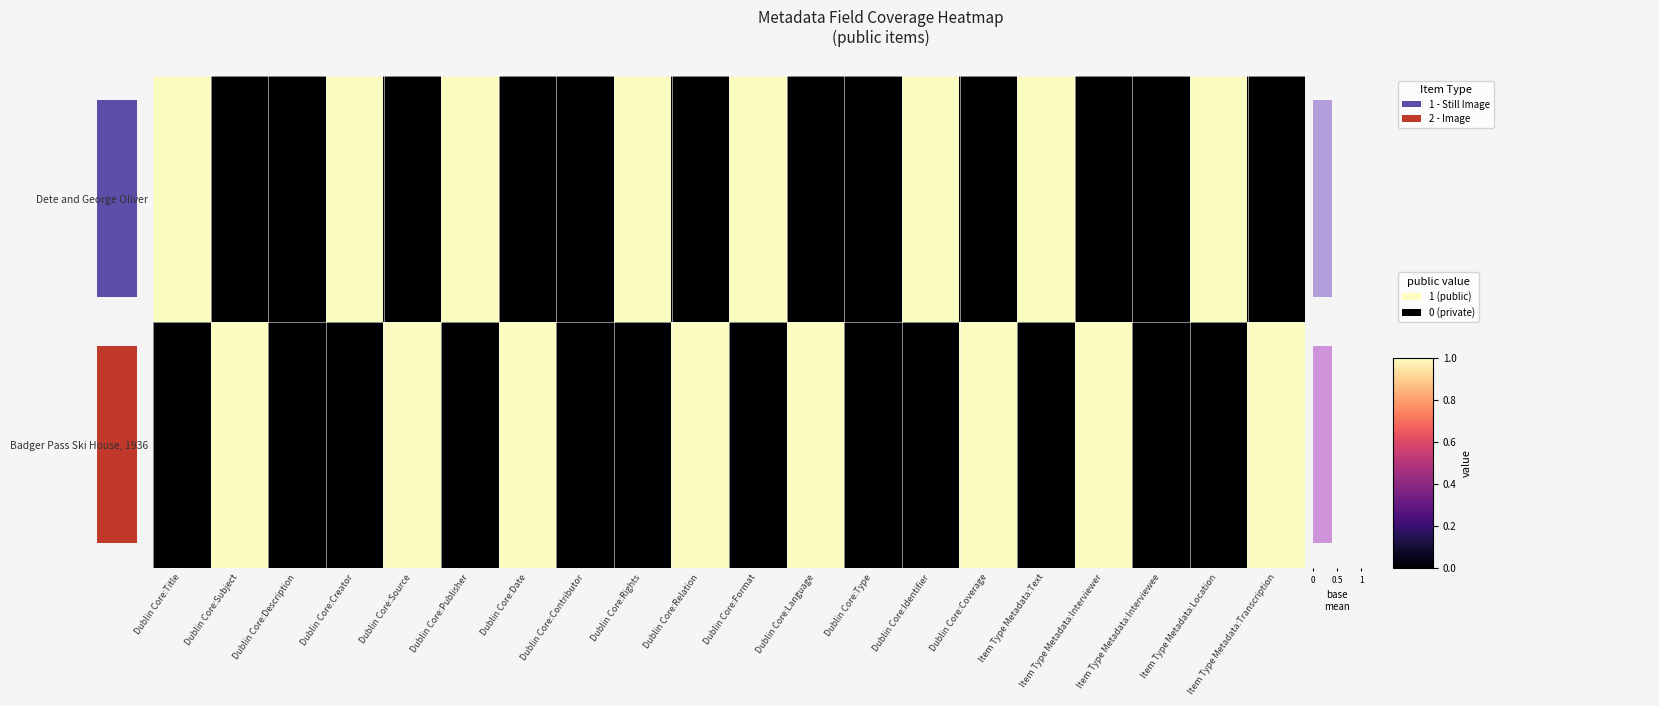

Between Dublin Core:Format and Dublin Core:Relation, which is larger?

Dublin Core:Format